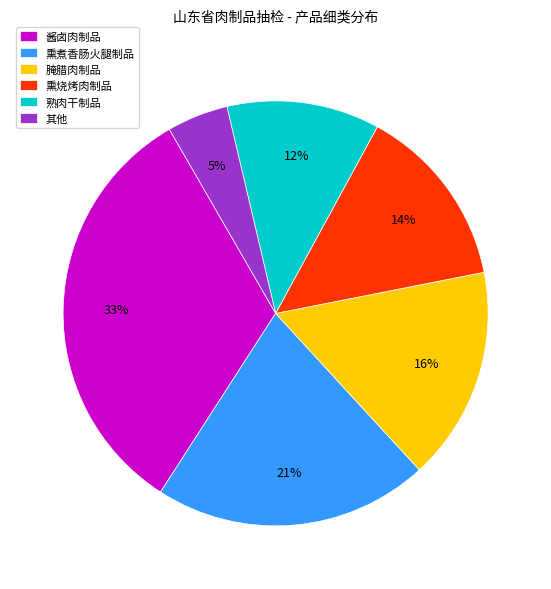

To the nearest percent, what is the difference between the largest and smallest slice percentages?

28%